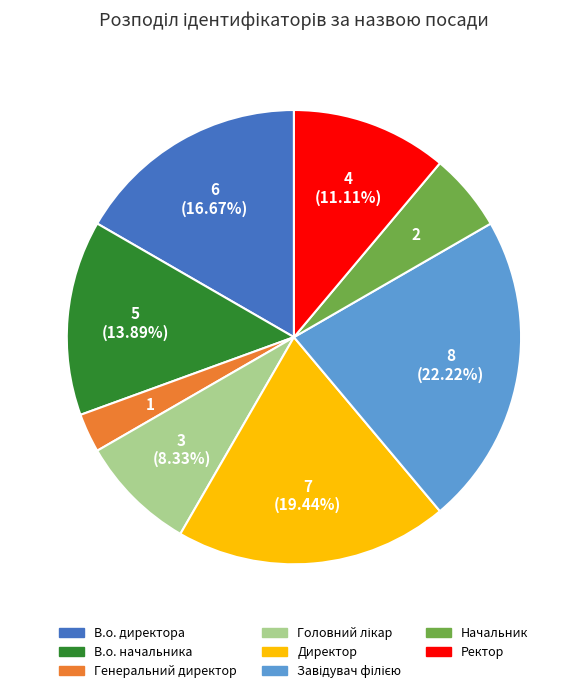

To the nearest percent, what is the average slice percentage?

12%